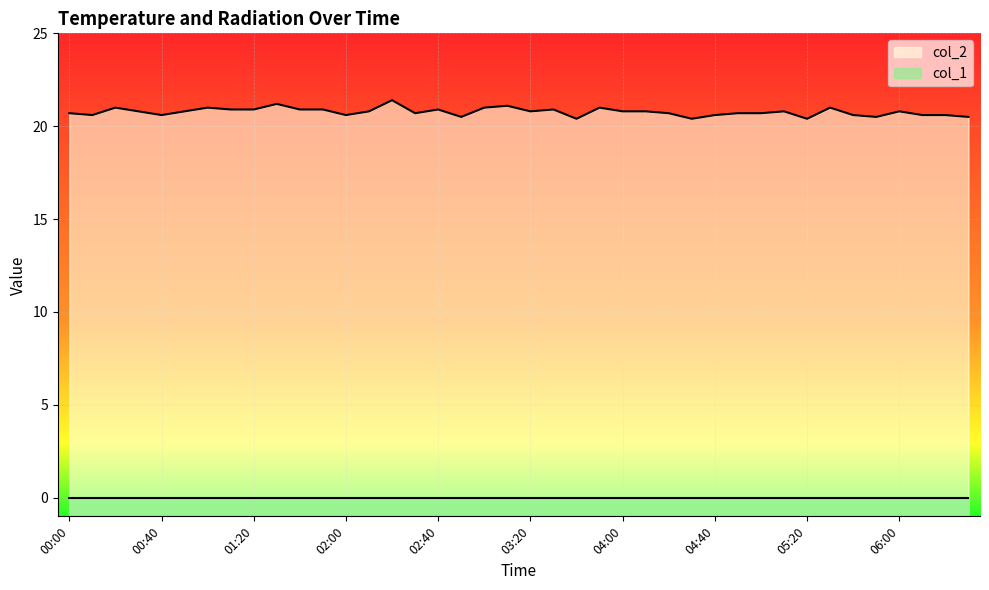

Reading left to right, transcribe all the data shown in this chart.

00:00=20.7	00:10=20.6	00:20=21.0	00:30=20.8	00:40=20.6	00:50=20.8	01:00=21.0	01:10=20.9	01:20=20.9	01:30=21.2	01:40=20.9	01:50=20.9	02:00=20.6	02:10=20.8	02:20=21.4	02:30=20.7	02:40=20.9	02:50=20.5	03:00=21.0	03:10=21.1	03:20=20.8	03:30=20.9	03:40=20.4	03:50=21.0	04:00=20.8	04:10=20.8	04:20=20.7	04:30=20.4	04:40=20.6	04:50=20.7	05:00=20.7	05:10=20.8	05:20=20.4	05:30=21.0	05:40=20.6	05:50=20.5	06:00=20.8	06:10=20.6	06:20=20.6	06:30=20.5